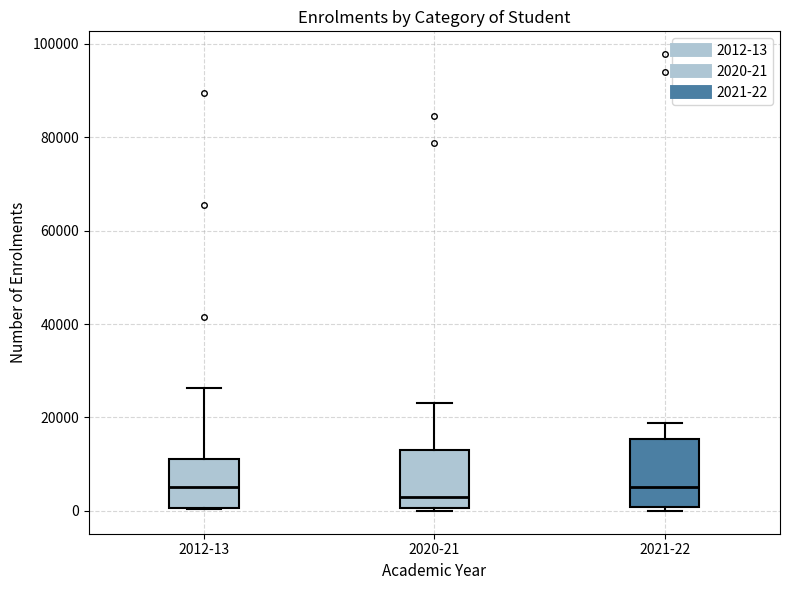

Reading left to right, read every box against the y-axis: the position of its median line, the range the box covers, and the ends of its whiskers. The values are not printed on the chart, so give them approximately, as read against the axis.

2012-13: median 6000, box 0 to 12000, whiskers 0 to 26000
2020-21: median 2000, box 0 to 12000, whiskers 0 (just below the box's lower edge) to 24000
2021-22: median 6000, box 0 to 16000, whiskers 0 (just below the box's lower edge) to 18000